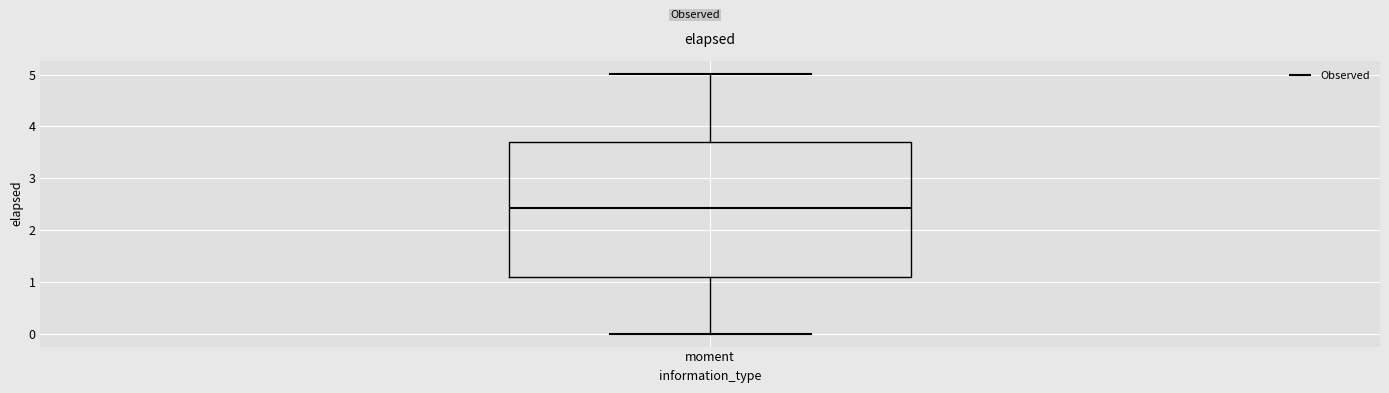

Where is the lower edge of the box for moment on the y-axis? The values are not printed on the chart, so give them approximately, as read against the axis.

1.1